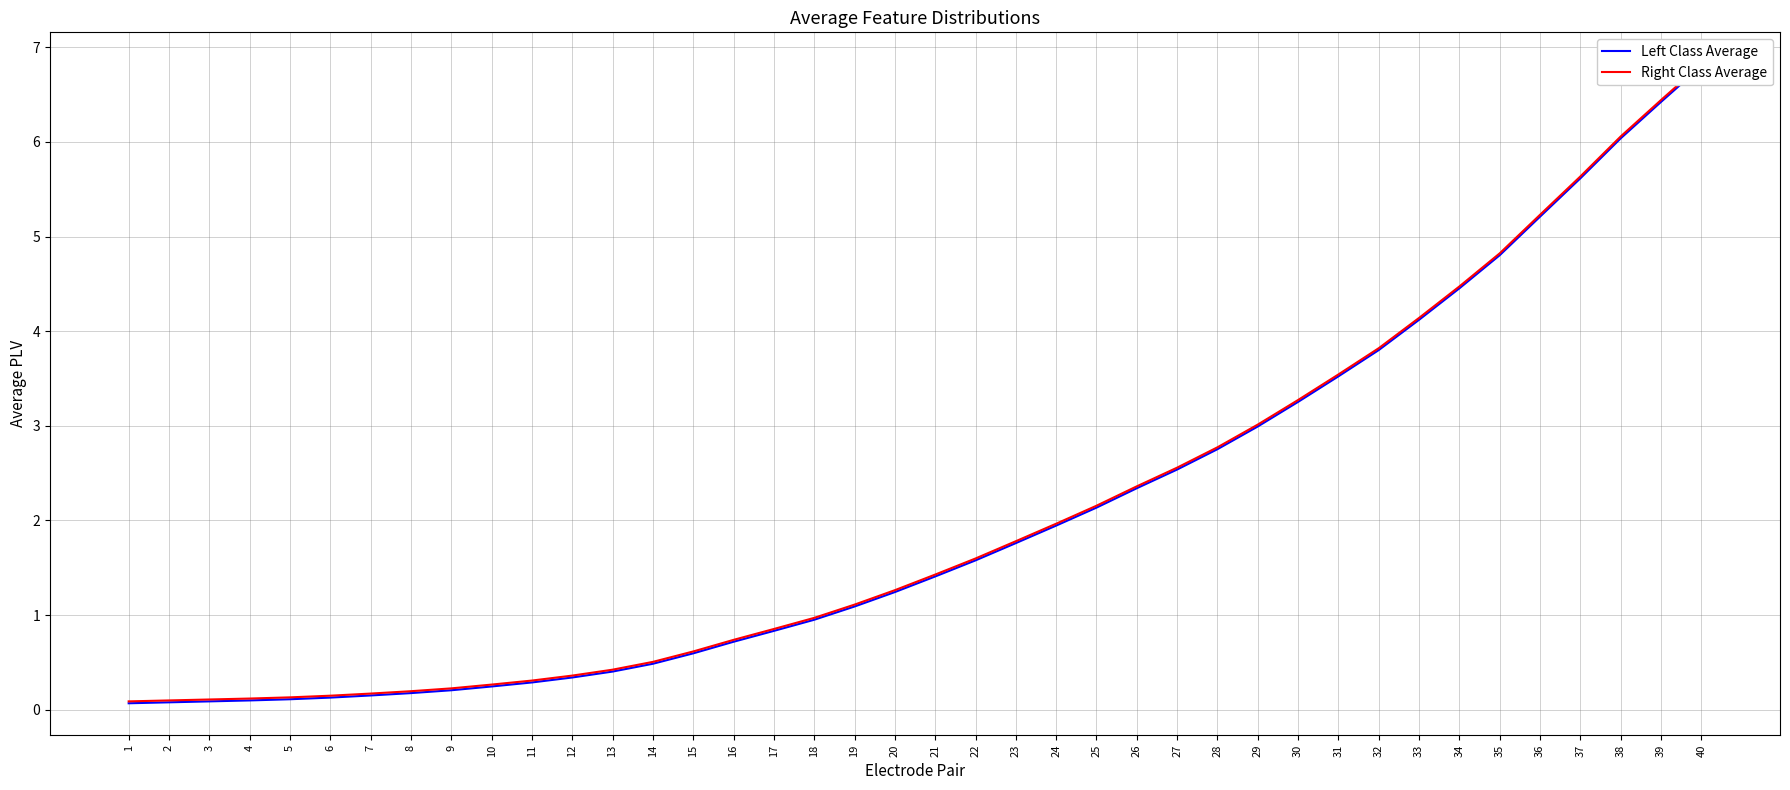

How many values in the Right Class Average series are below 1?

18